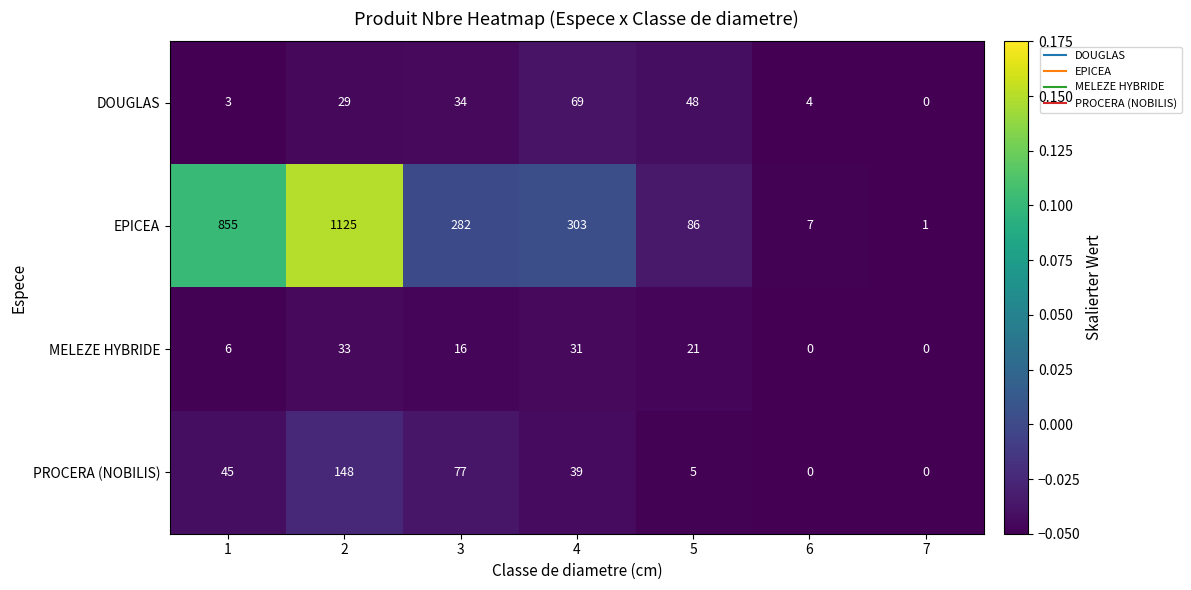

Reading right to left, list all the values displayed in this chart.

DOUGLAS: 0	4	48	69	34	29	3
EPICEA: 1	7	86	303	282	1125	855
MELEZE HYBRIDE: 0	0	21	31	16	33	6
PROCERA (NOBILIS): 0	0	5	39	77	148	45